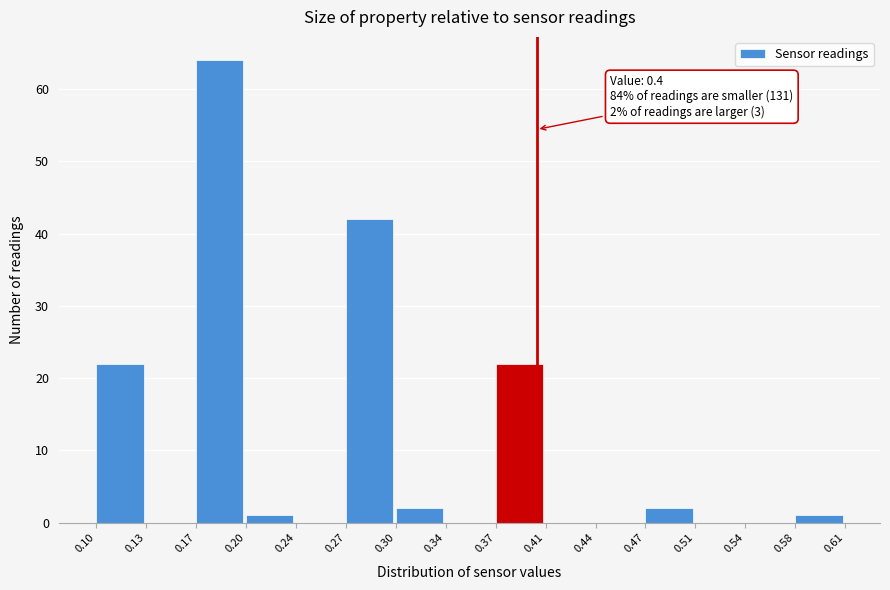

Over which range of the x-axis is the bar tallest?

0.17 to 0.20